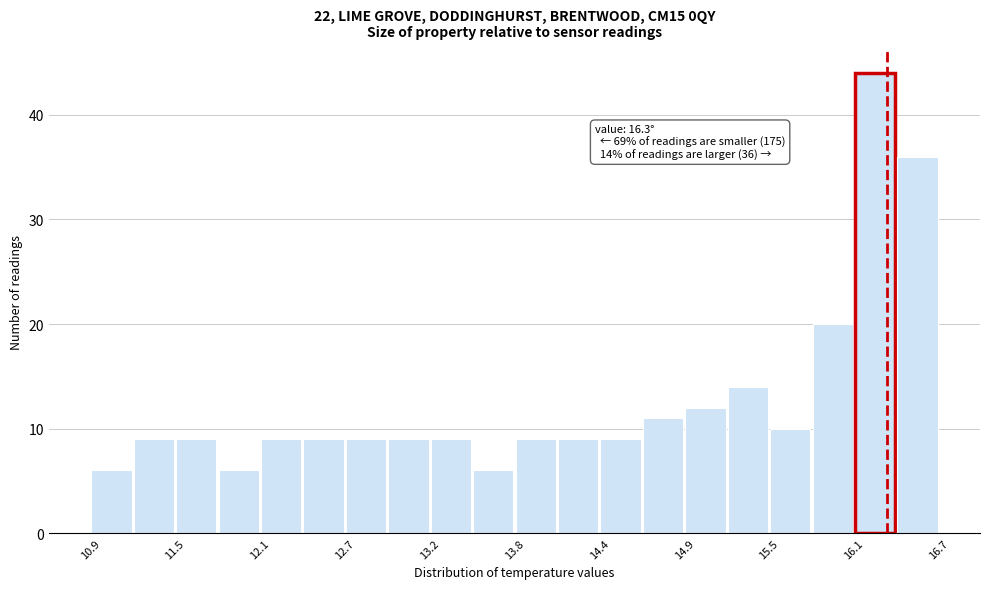

Read against the x-axis, roughly where is the centre of the tallest bar?

16.2